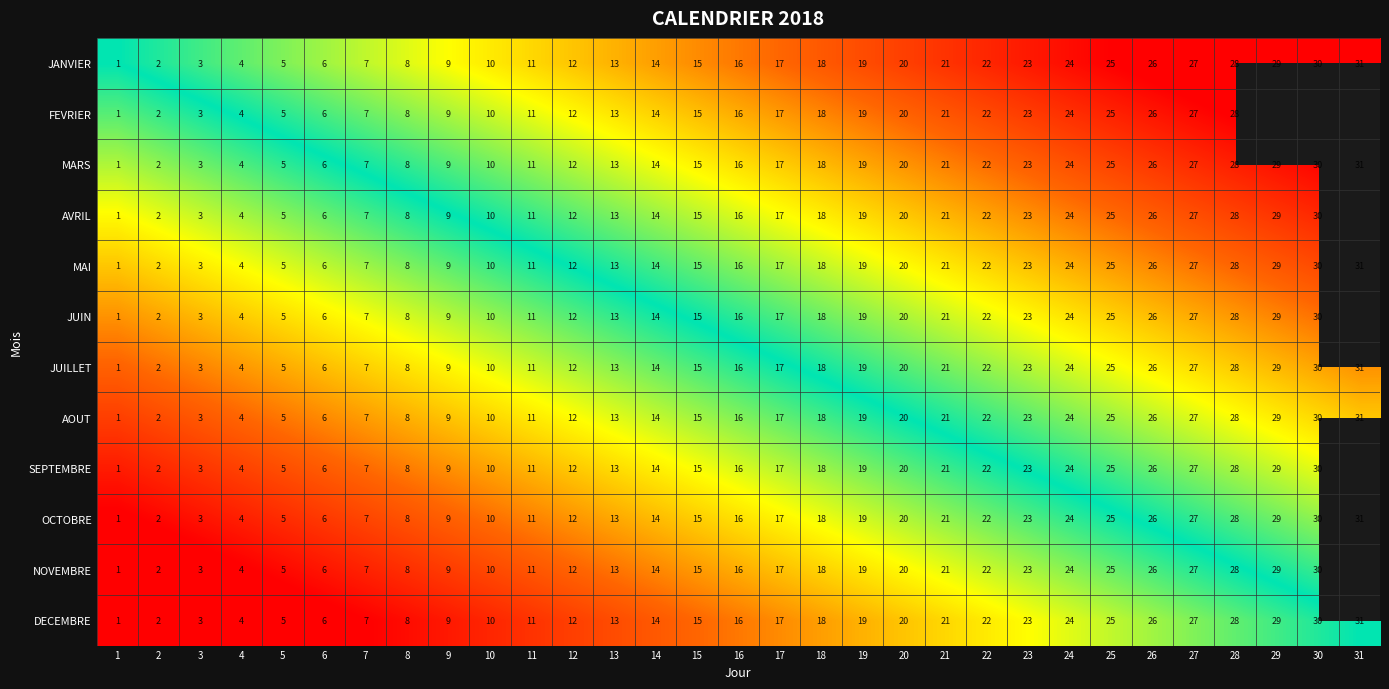

At how many categories does at least one series exceed 0?

30